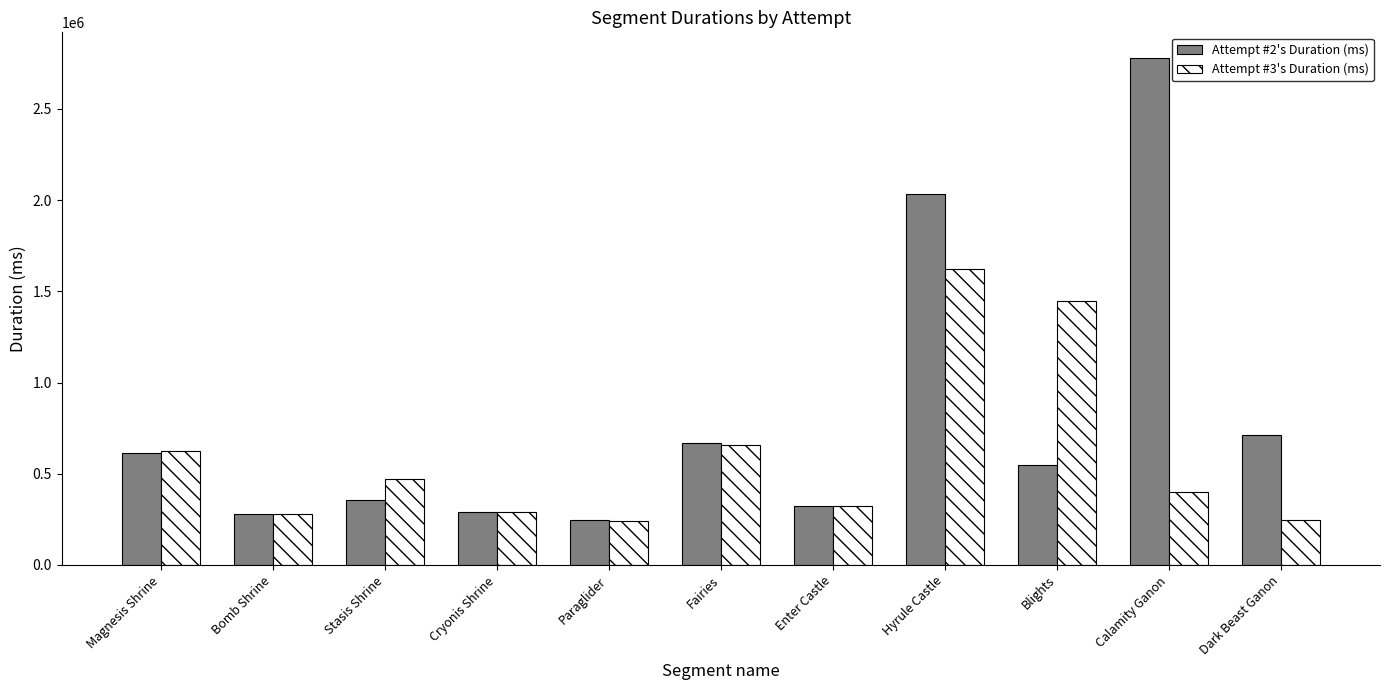

At which label is Attempt #3's Duration (ms) closest to 933593?

Fairies